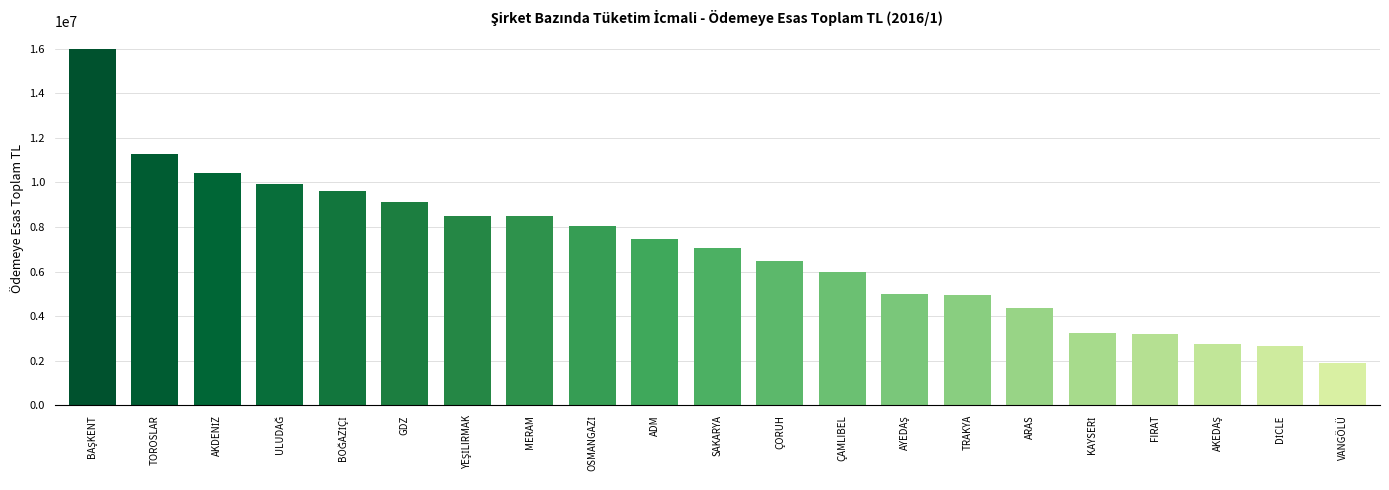

Is it true that the value at ÇORUH is 6479248.0?

True